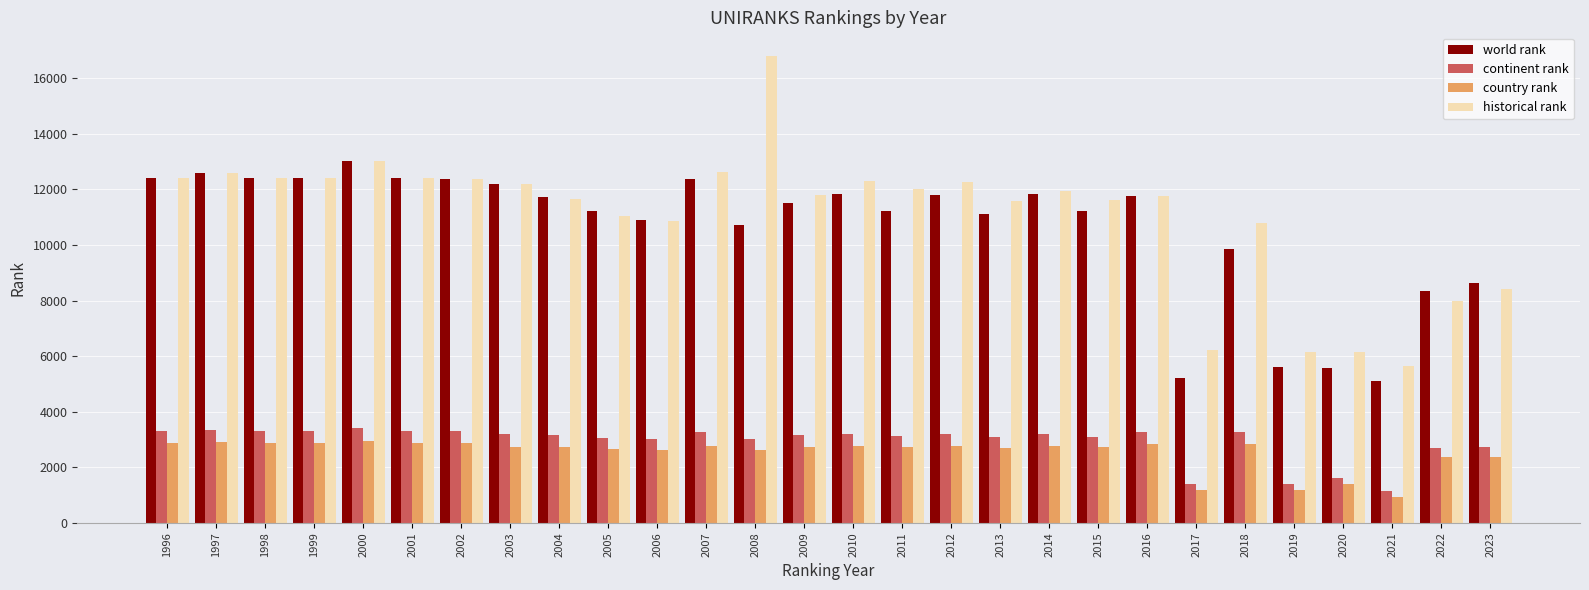

At which label does historical rank first exceed 11926?

1996